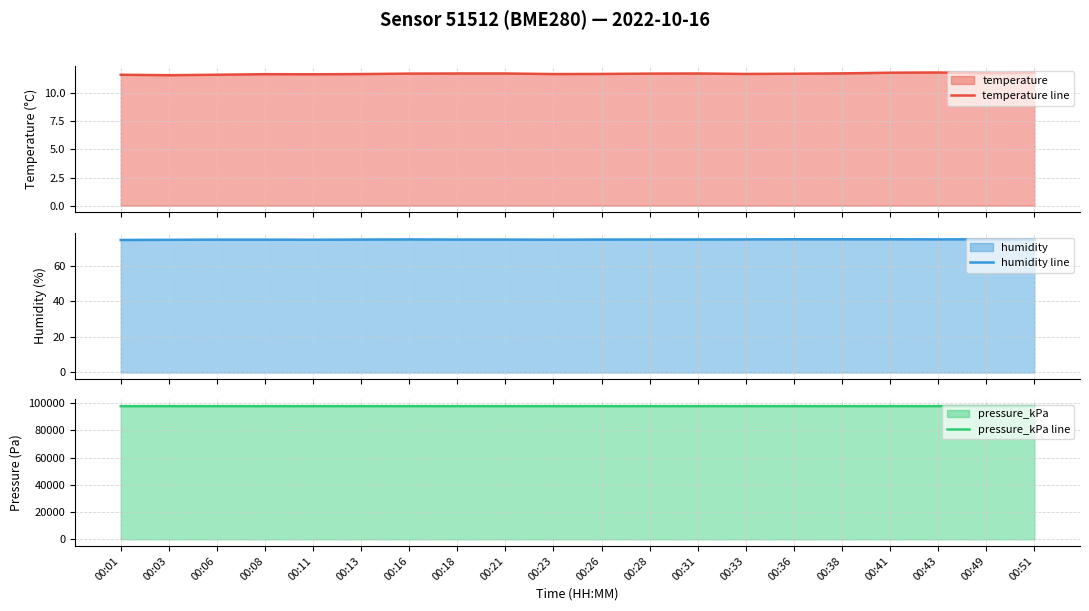

Where is the first local minimum for pressure_kPa line?

00:06